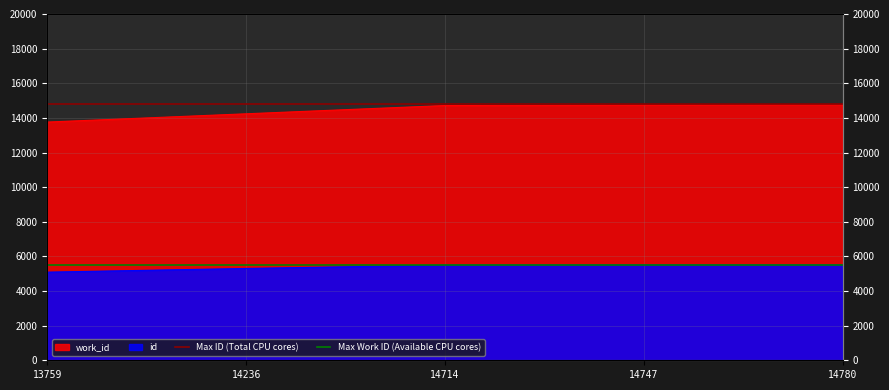

True or false: Max ID (Total CPU cores) has a value of 20420 at 13759.

False